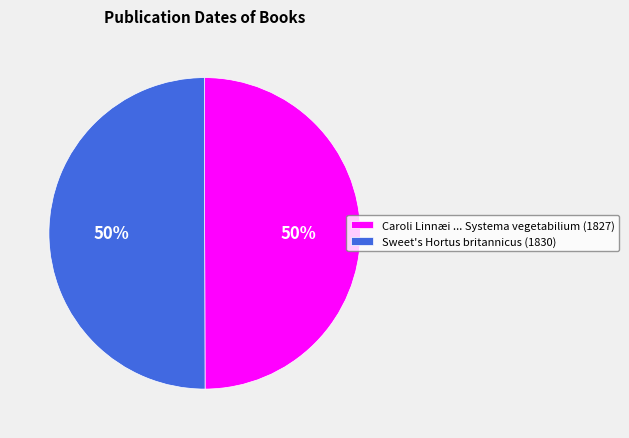

Count the number of slices in the pie.

2